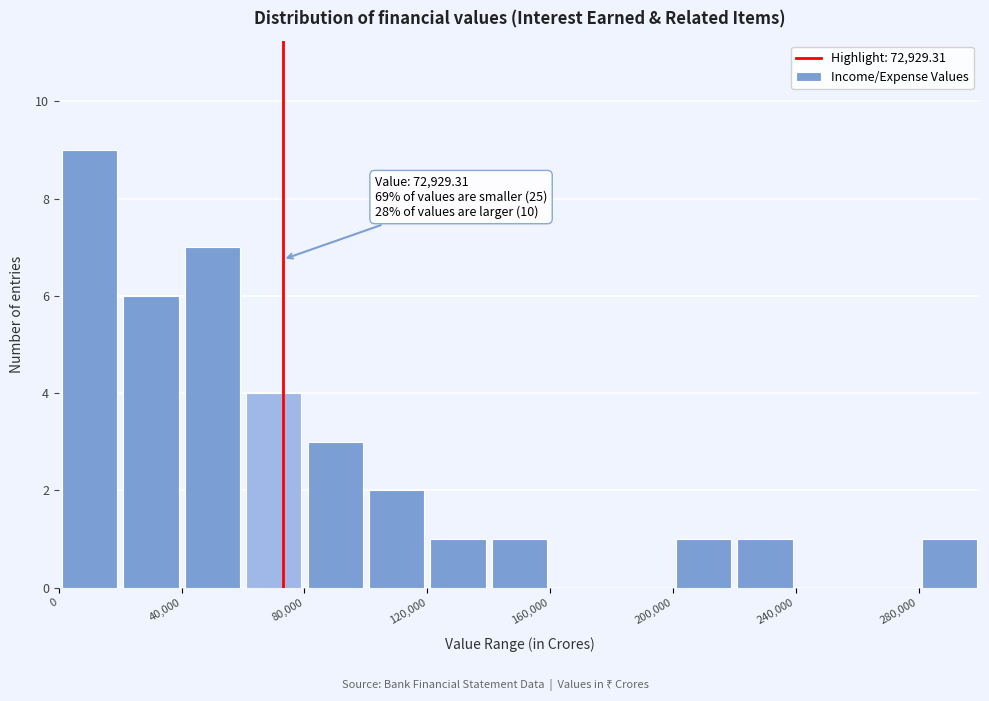

Over which range of the x-axis is the bar tallest?

0 to 20000